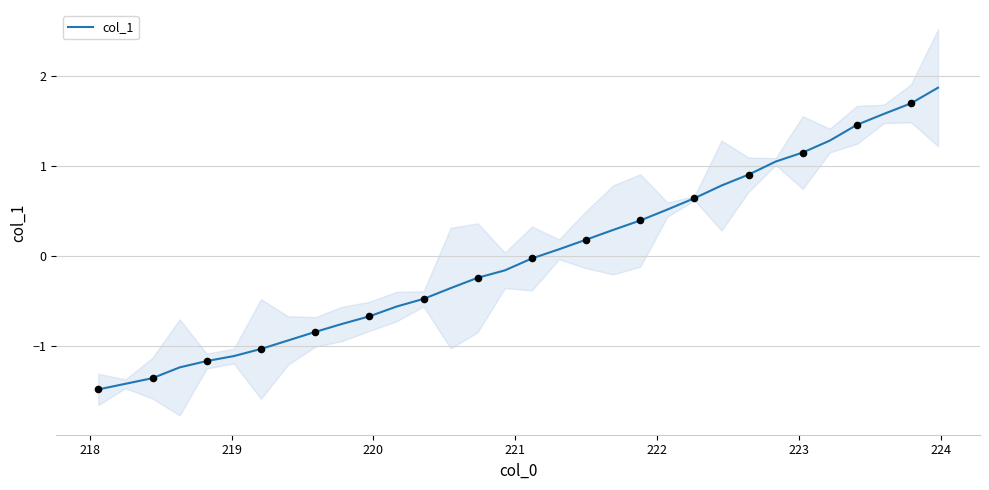

What is the minimum value for col_1?

-1.5